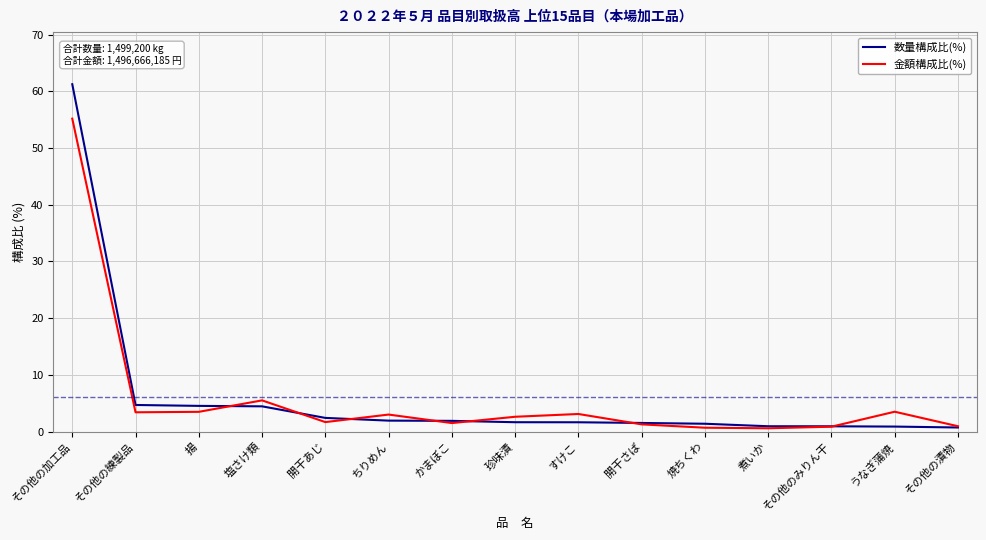

How many lines are shown in the chart?

2